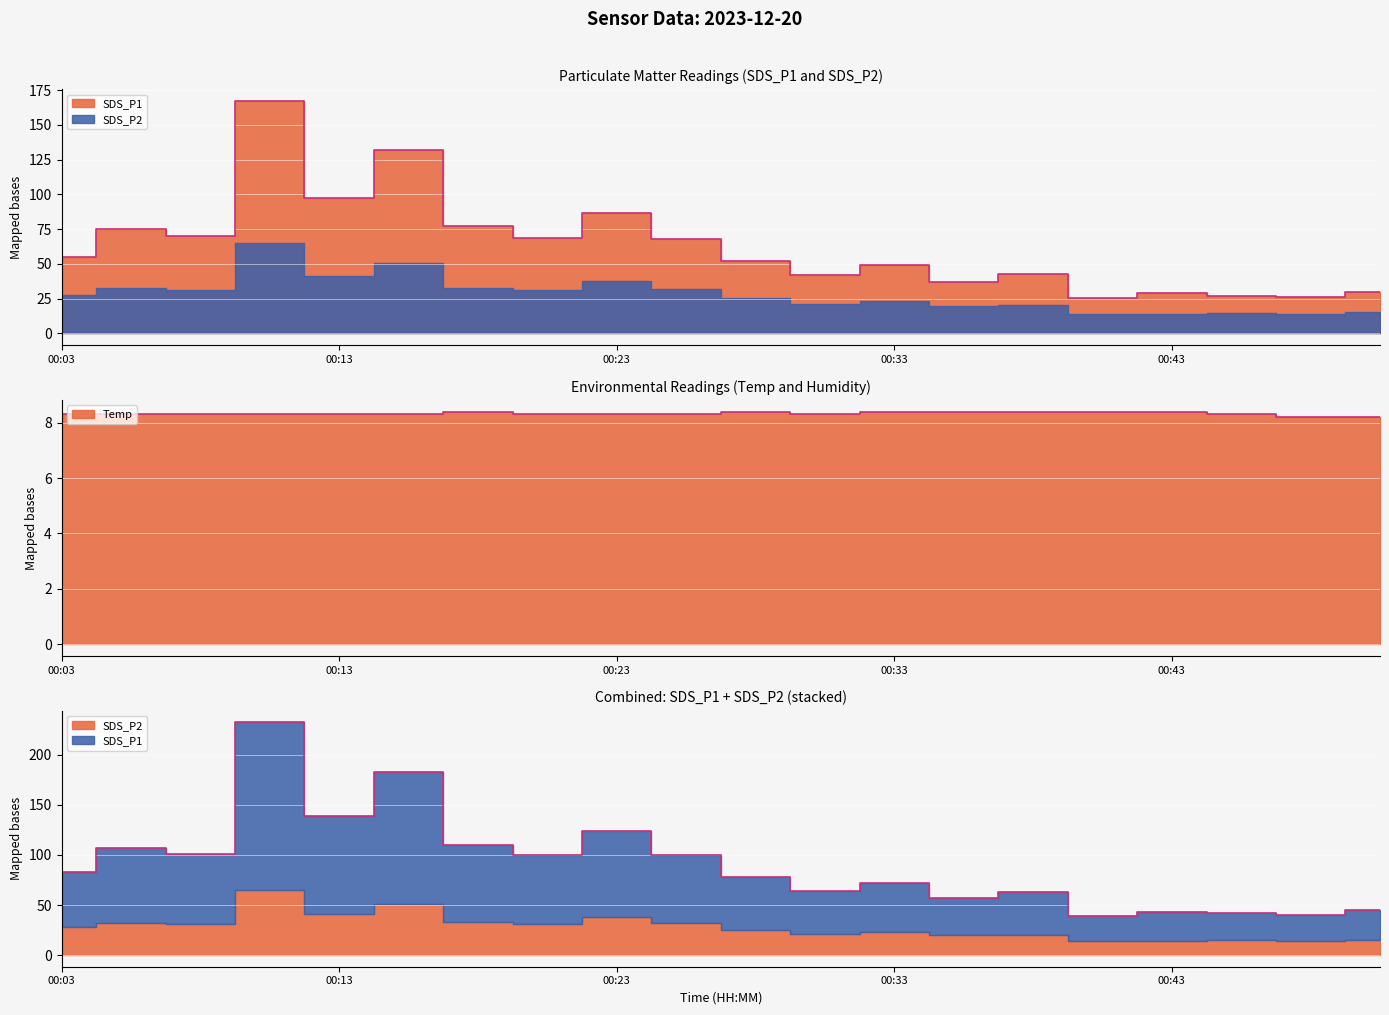

What is the value of the SDS_P1 point at the 18th from the left?

27.0